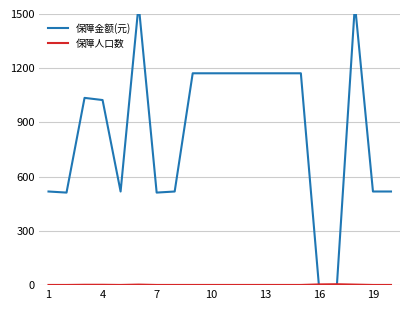

What is the value of the 保障人口数 point at the 2nd from the left?

1